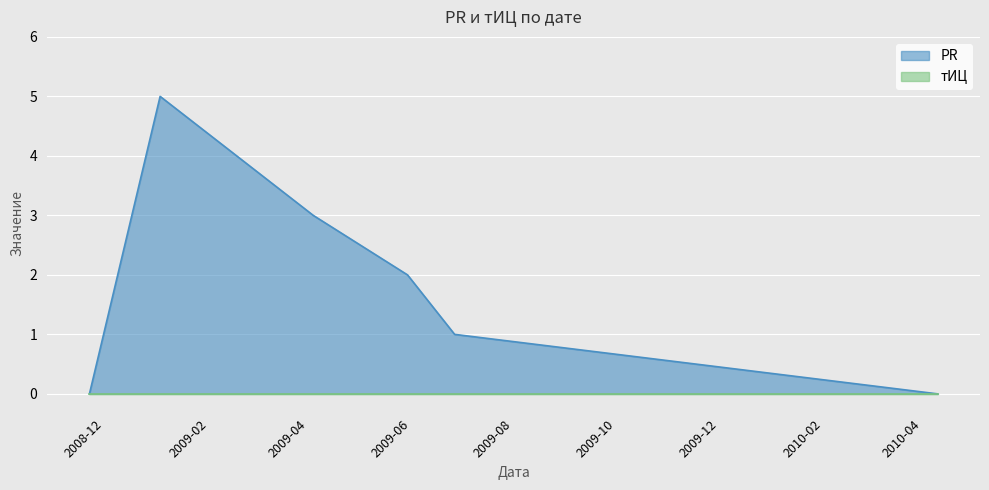

Rank the categories by value from lowest to highest.

2008-11-22, 2010-04-10, 2009-06-27, 2009-05-30, 2009-04-04, 2009-01-03